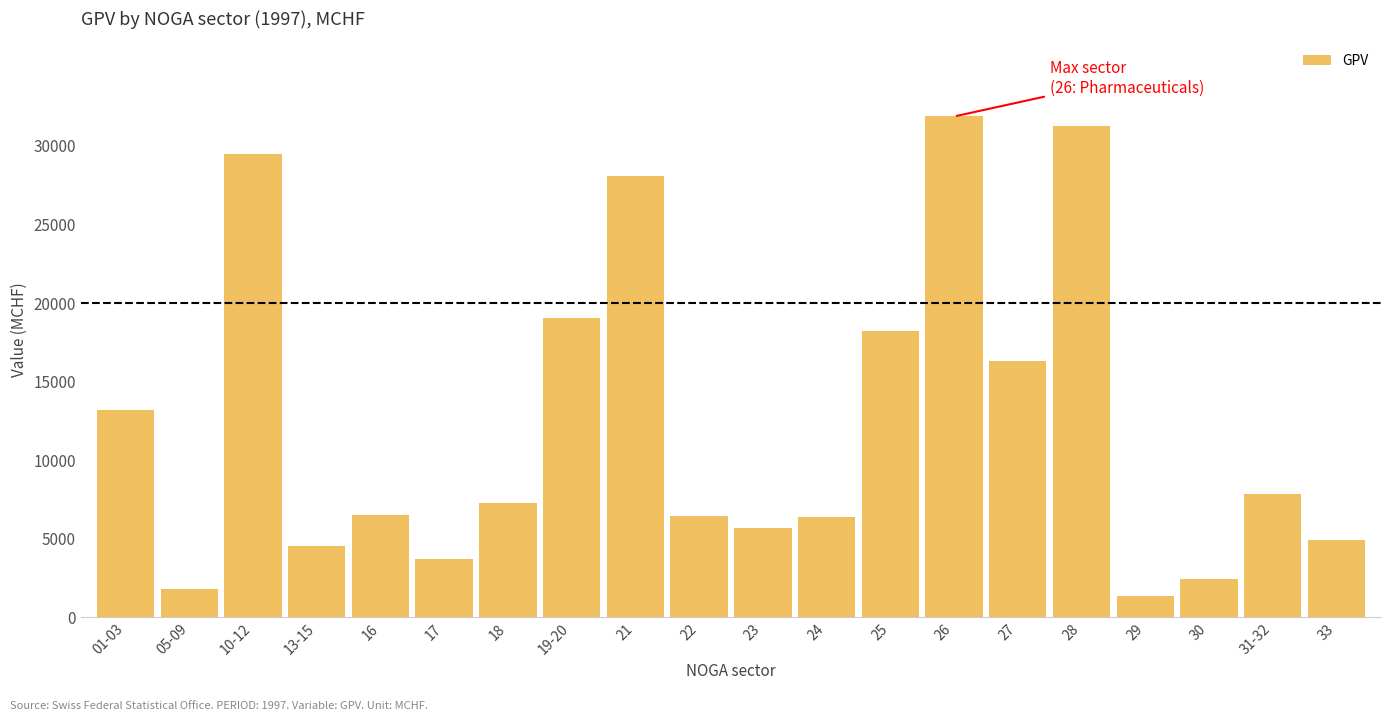

What is the greatest value displayed?

31866.7